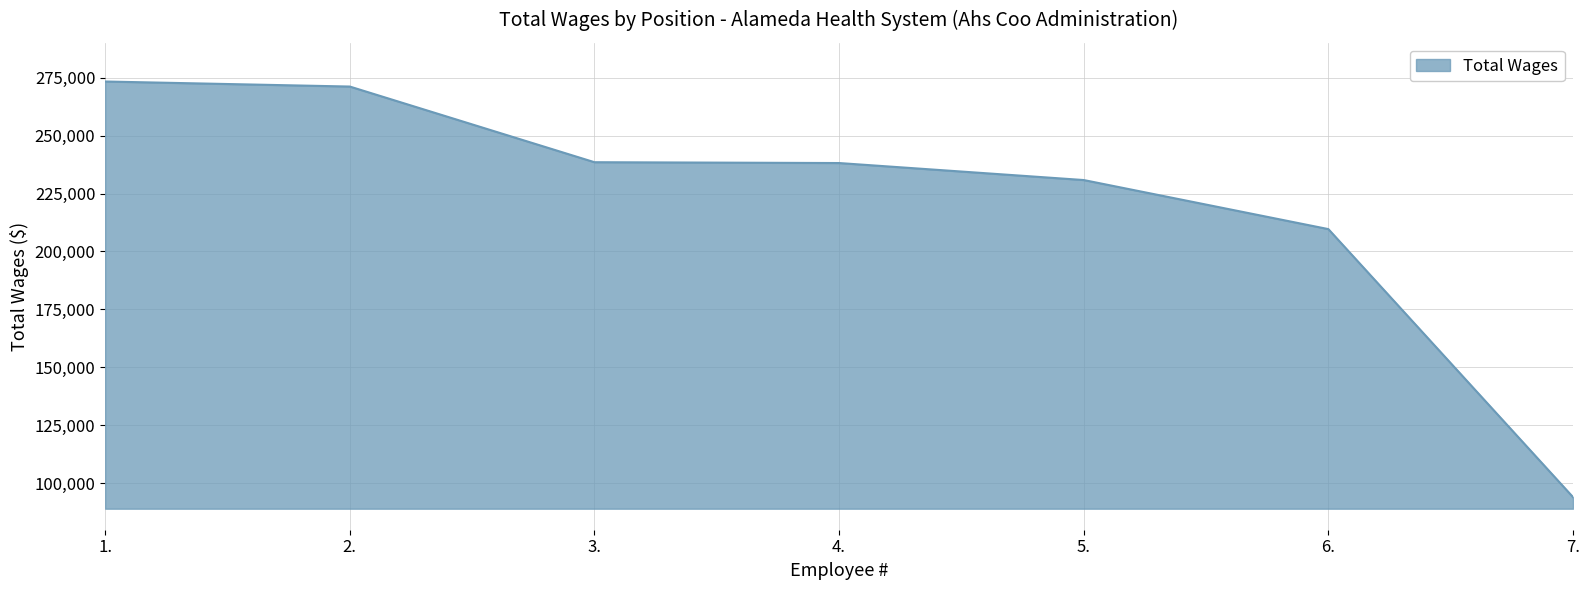

What is the greatest value displayed?

273317